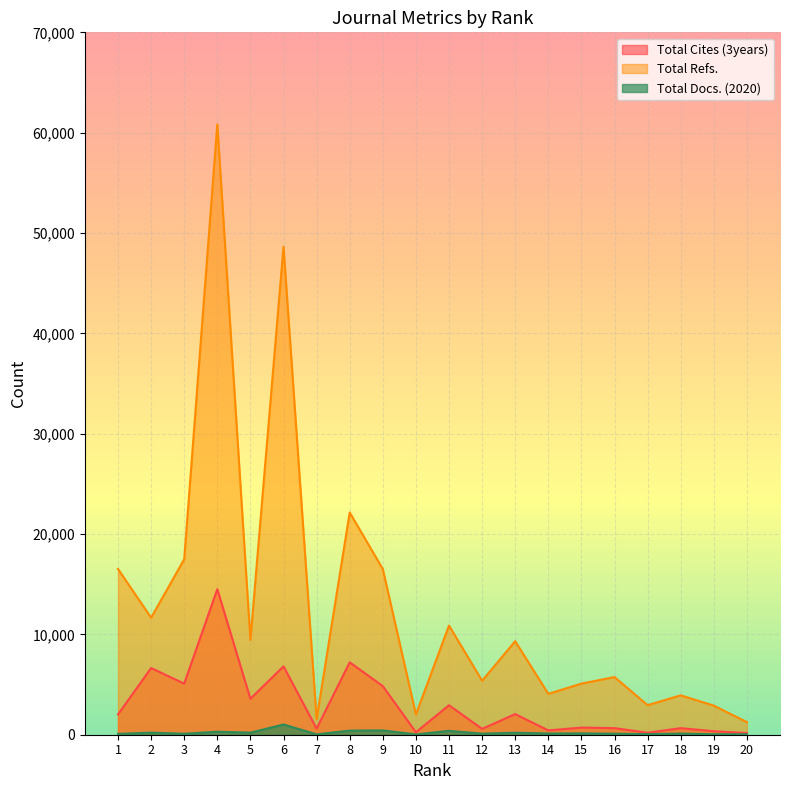

What is the minimum value for Total Cites (3years)?

167